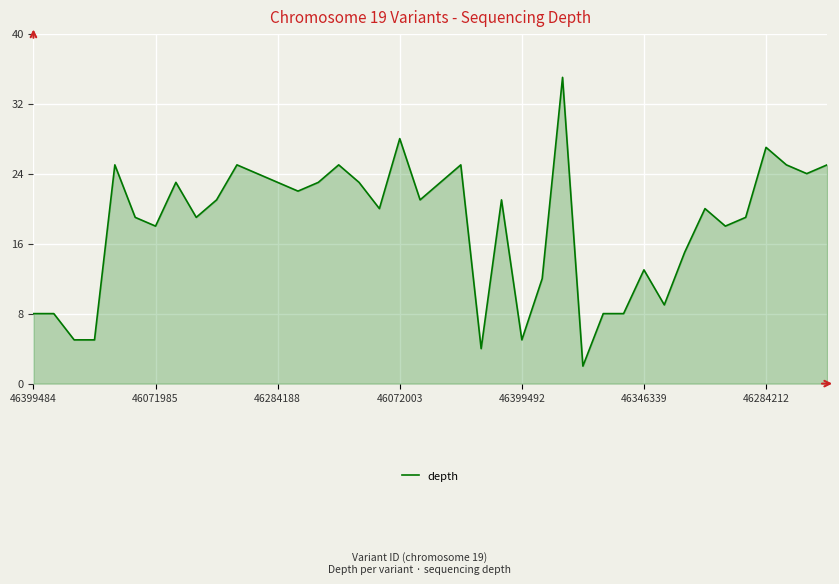

What is the smallest value displayed?

2